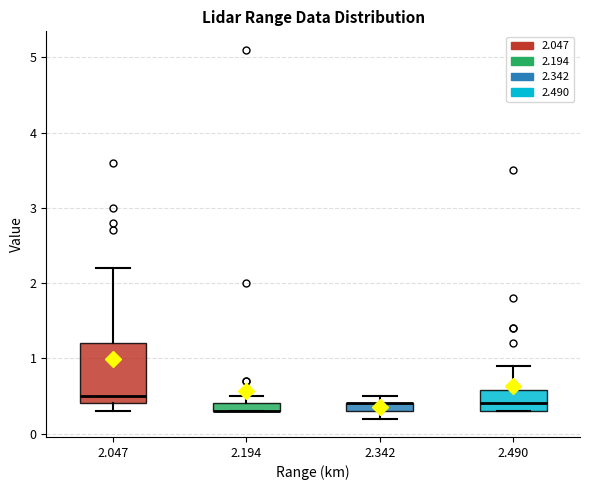

Where does the median line of the box at x = 2.490 sit on the y-axis? The values are not printed on the chart, so give them approximately, as read against the axis.

0.4